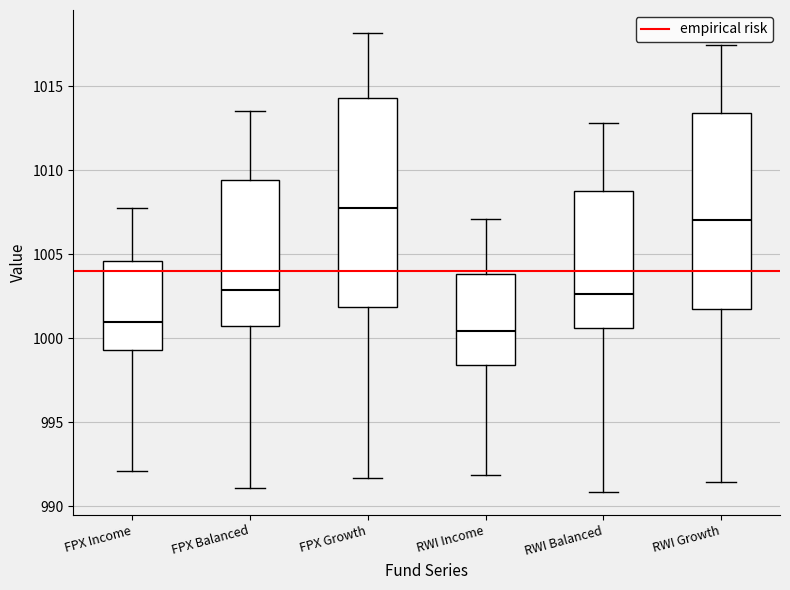

Which box's median line is the lowest?

RWI Income